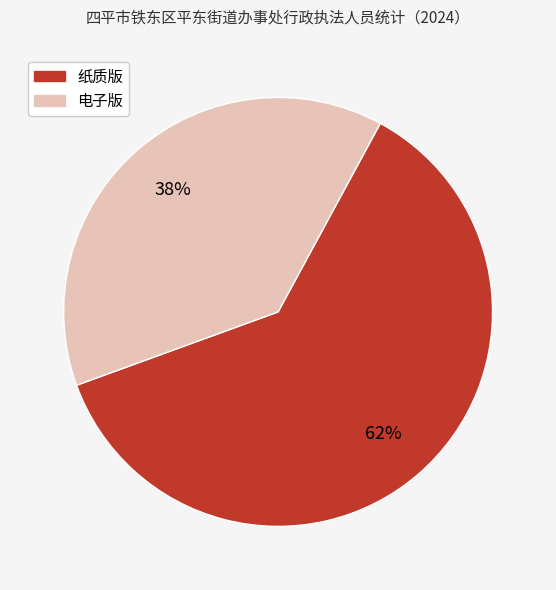

True or false: 纸质版 accounts for 62% of the total.

True